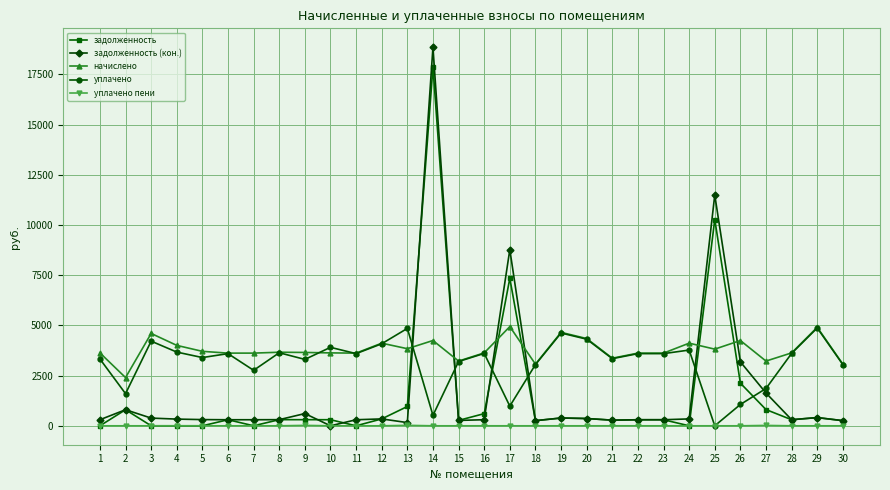

Which series has the largest range (max minus min)?

задолженность (кон.)